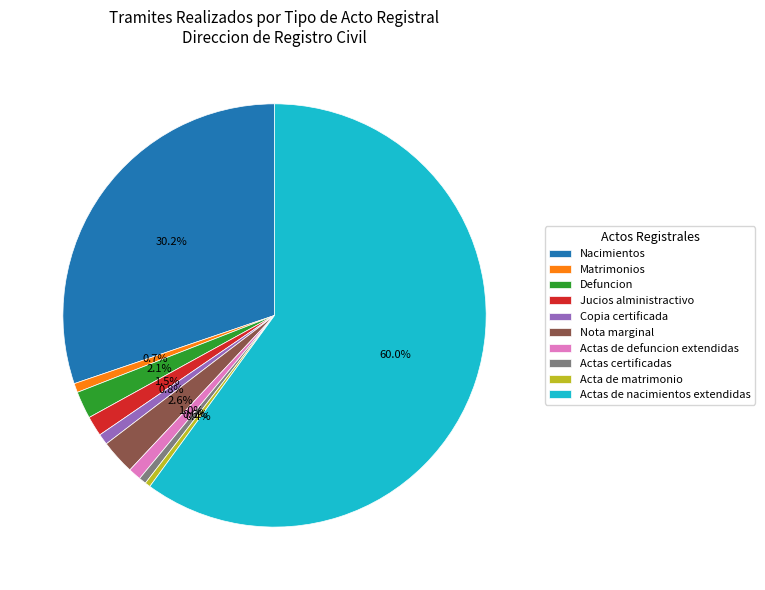

What percentage is NOT represented by Actas certificadas?

99.4%